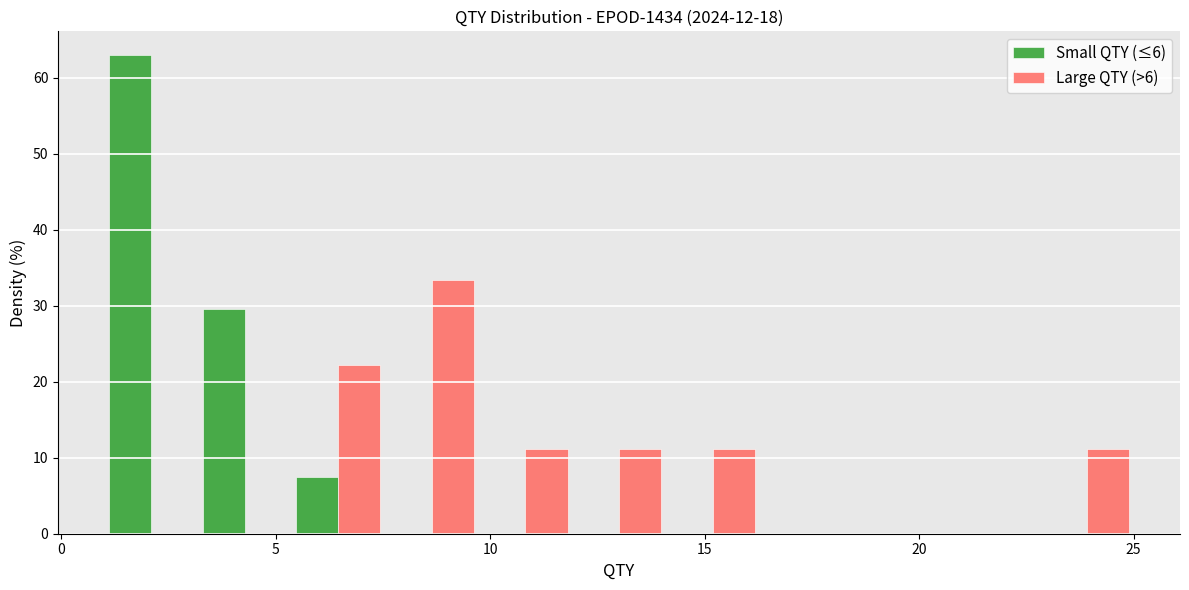

In the Small QTY (≤6) series, which range on the x-axis has the tallest bar?

1.0 to 3.0